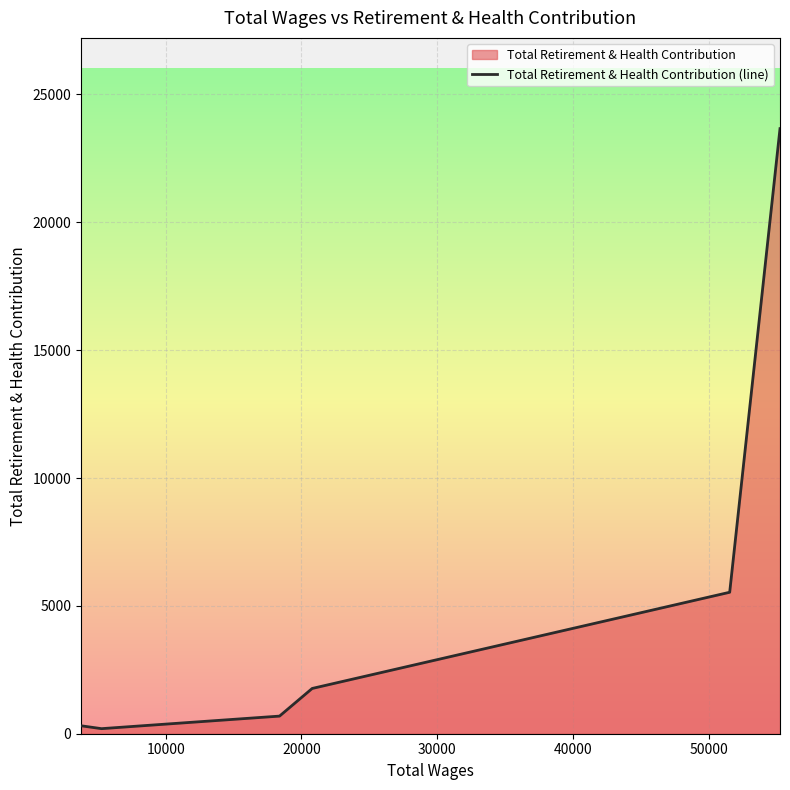

What is the difference between the maximum and minimum values?

23464